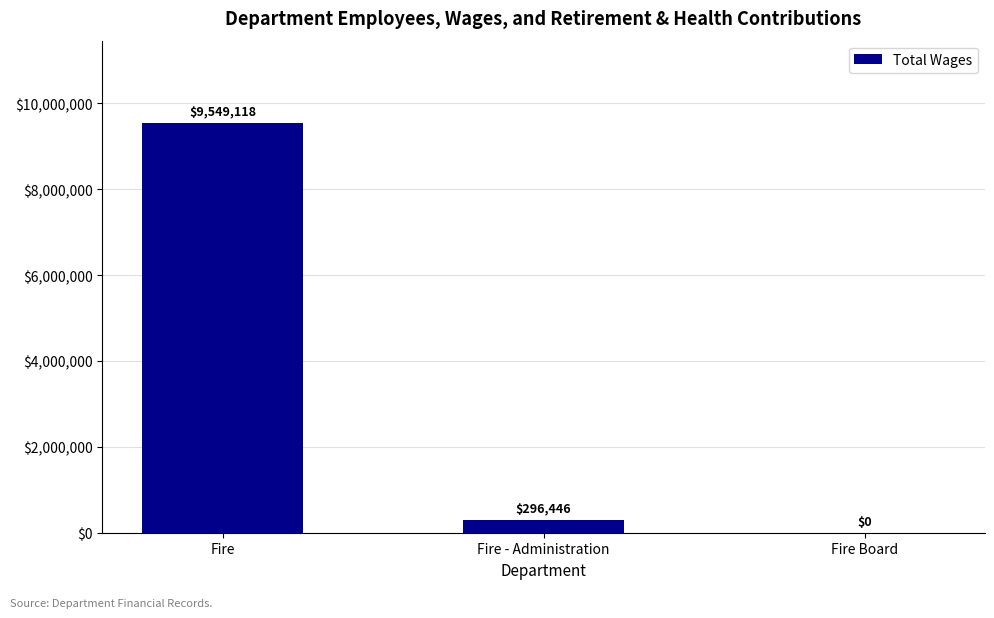

Count the number of data series in this chart.

1